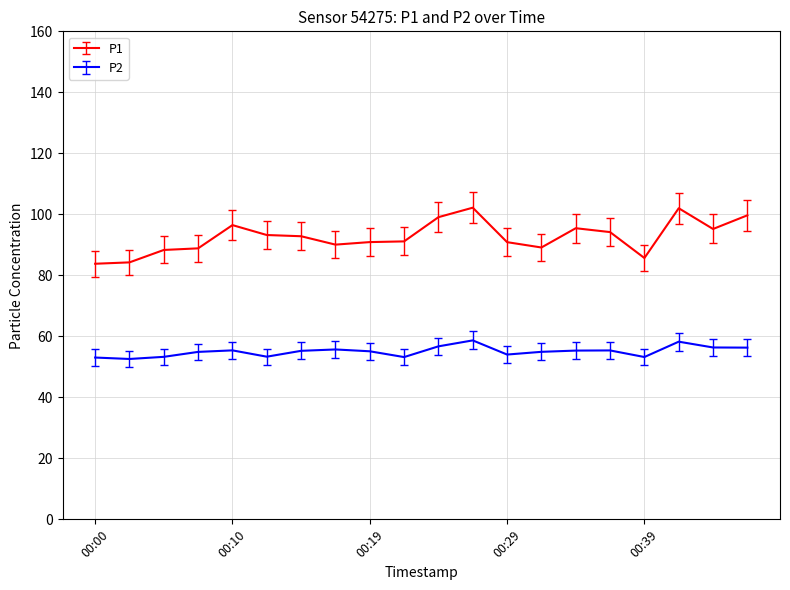

Is this an area chart (filled region under the line)?

No